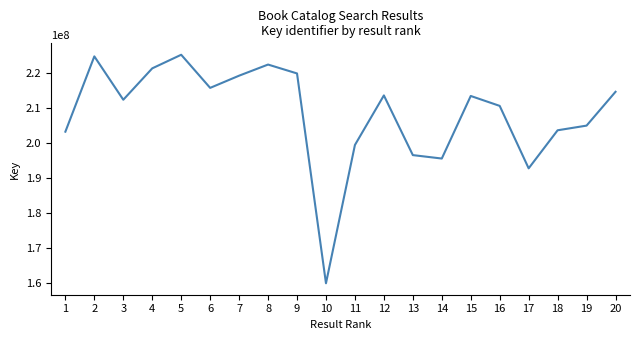

Between 11 and 3, which is larger?

3